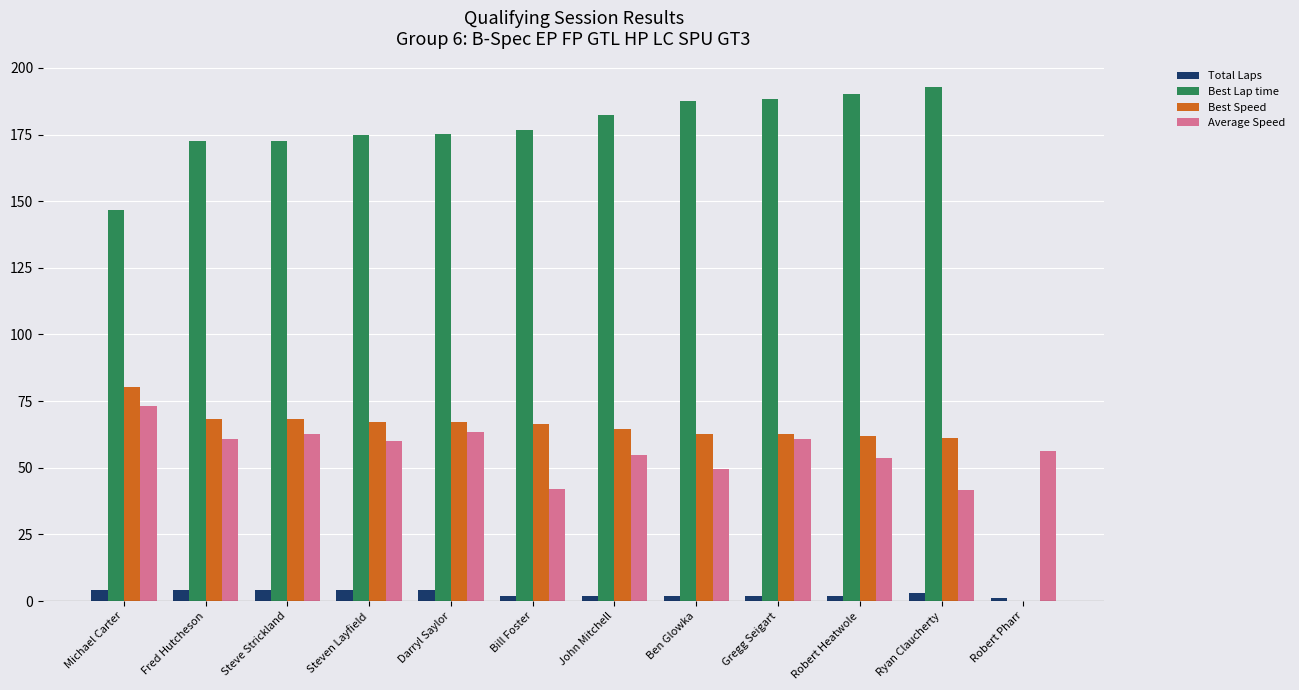

What is the sum of all Best Speed values?

730.4